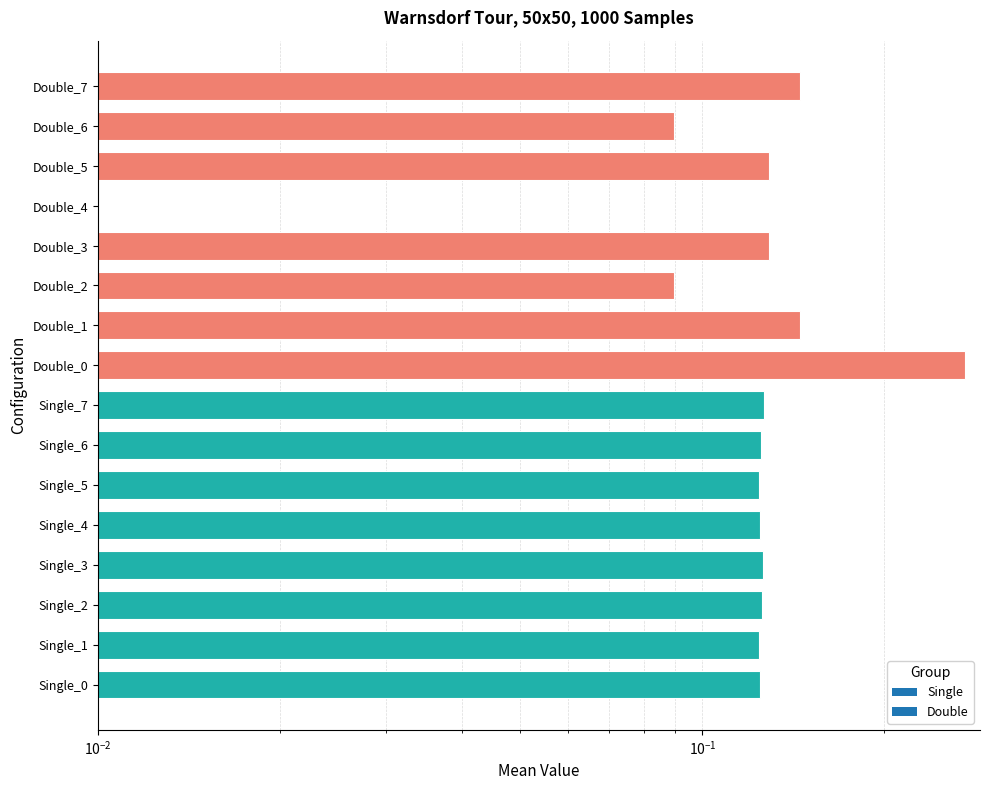

Reading left to right, transcribe all the data shown in this chart.

0.1	0.1	0.1	0.1	0.1	0.1	0.1	0.1	0.3	0.1	0.1	0.1	0.0	0.1	0.1	0.1